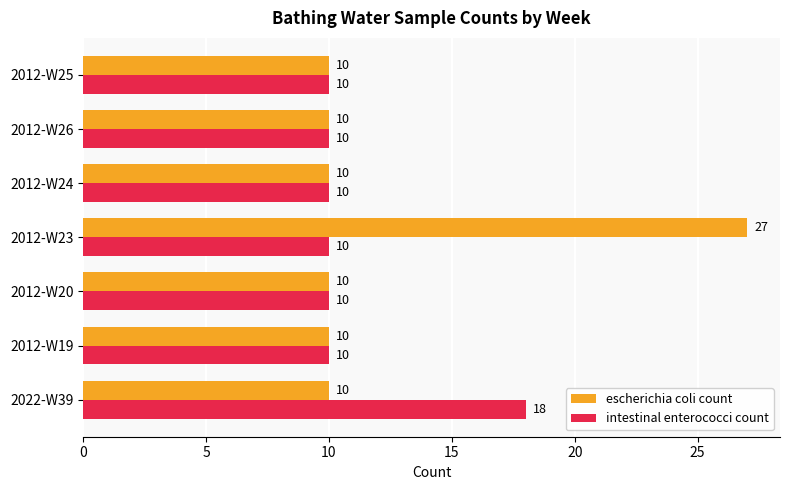

What is the minimum value for escherichia coli count?

10